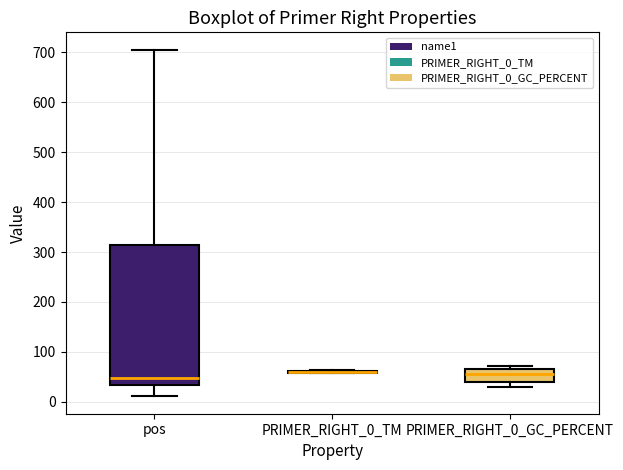

Reading left to right, transcribe this box plot: for each box, give where its median line is, the range the box spans, and where its two whiskers end, as read against the y-axis. The values are not printed on the chart, so give them approximately, as read against the axis.

pos: median 50, box 30 to 310, whiskers 10 to 710
PRIMER_RIGHT_0_TM: box collapsed to a line at 60, whiskers 60 to 60
PRIMER_RIGHT_0_GC_PERCENT: median 60, box 40 to 70, whiskers 30 to 70 (just above the box's upper edge)